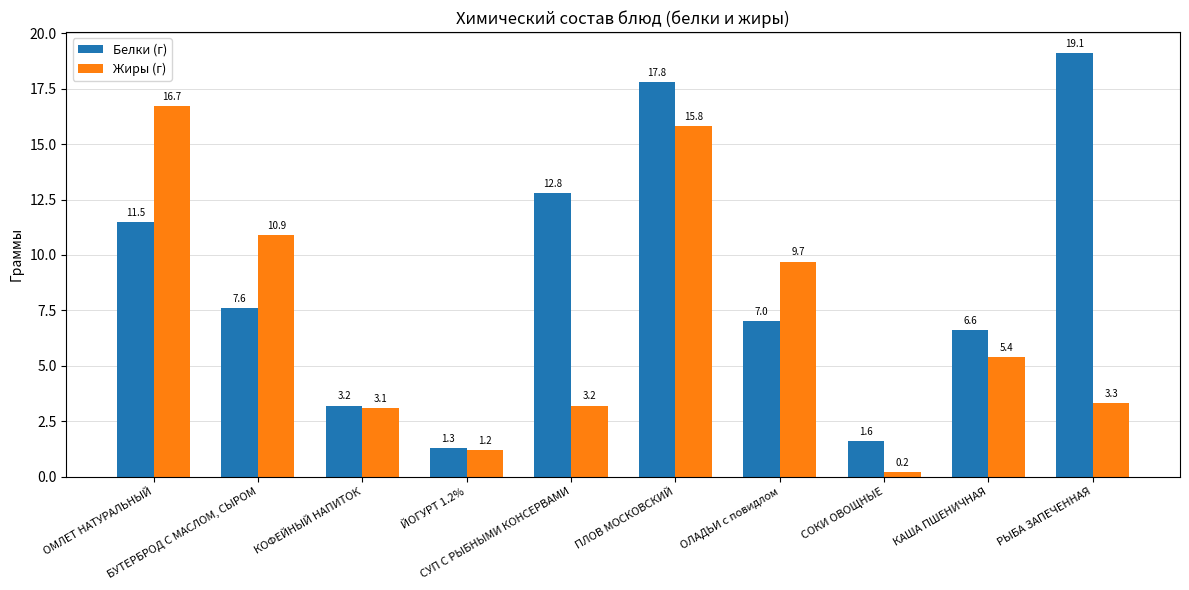

How many data points does each series have?

10